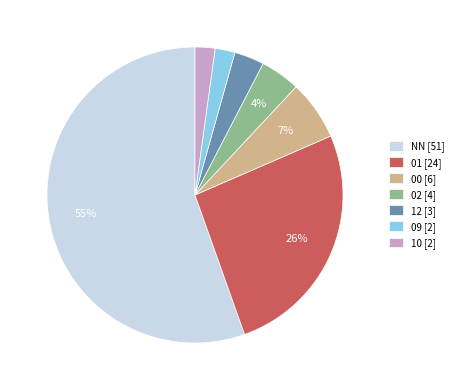

Which category has the biggest portion of the pie?

NN [51]